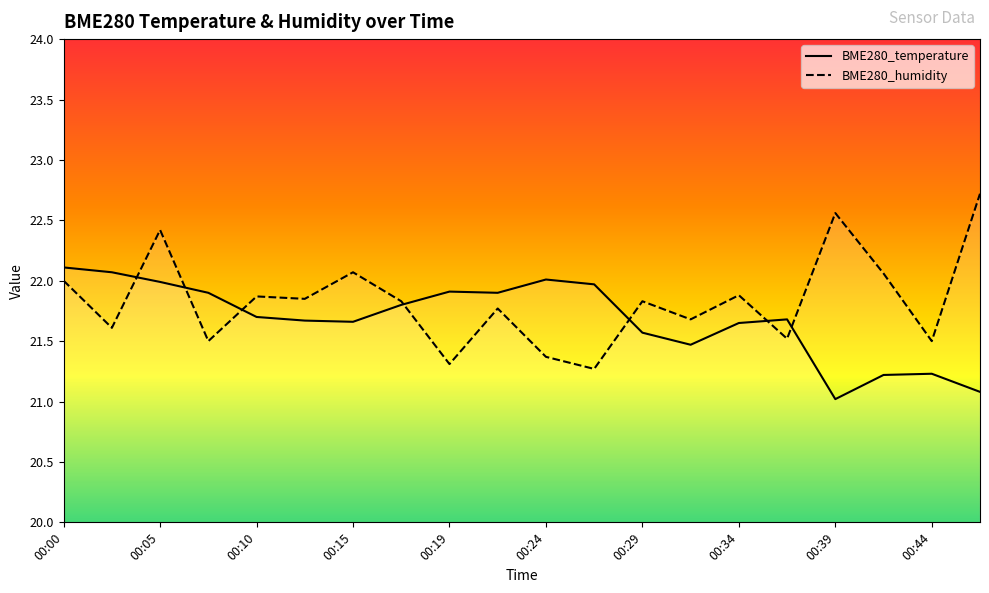

How many data points does each series have?

20